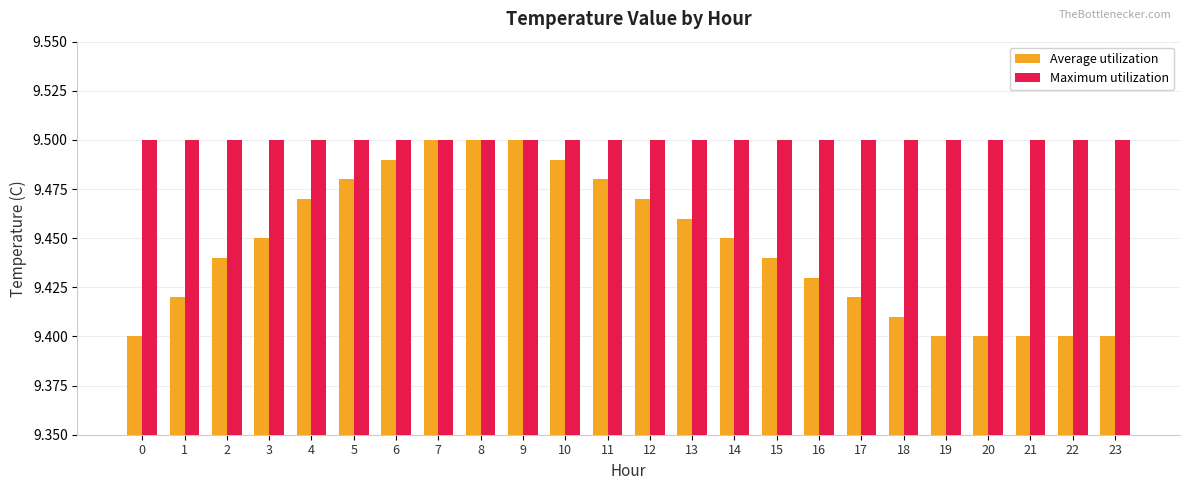

The Average utilization series shows 3.6 at 13. True or false?

False